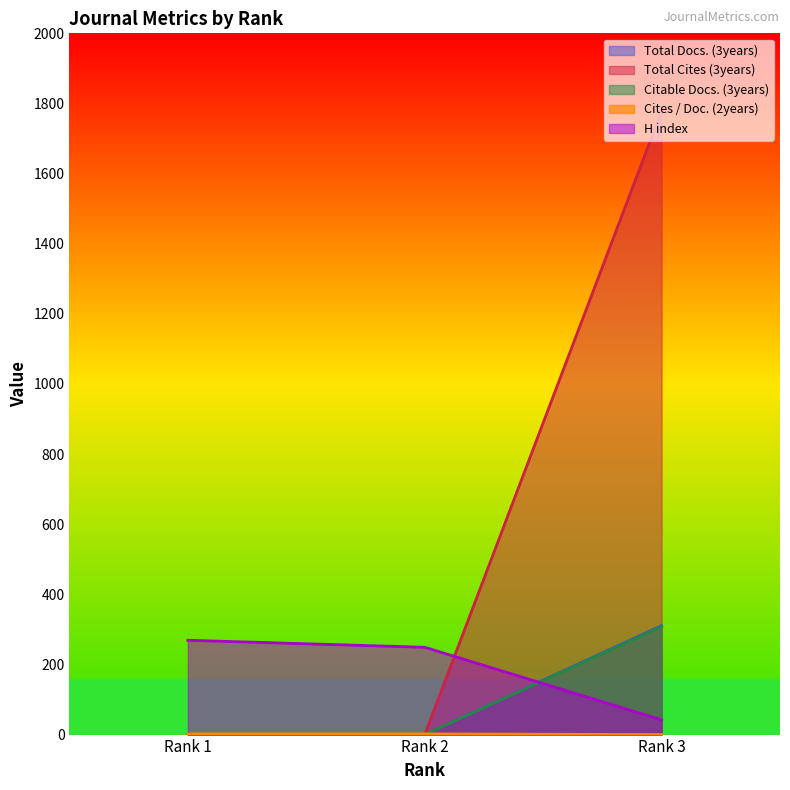

Does the chart display data point markers on the line(s)?

No